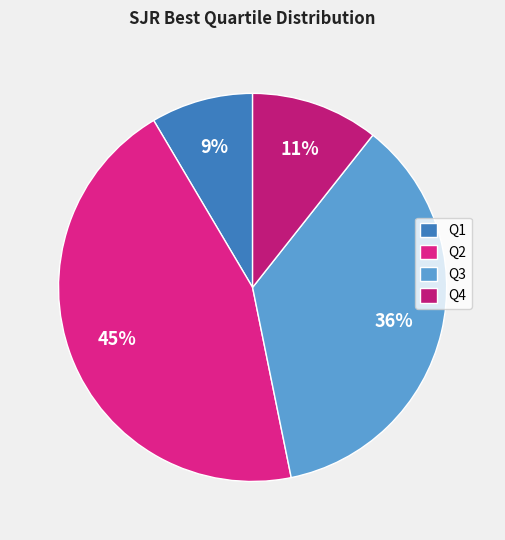

What percentage do Q2 and Q4 together represent?

55.3%